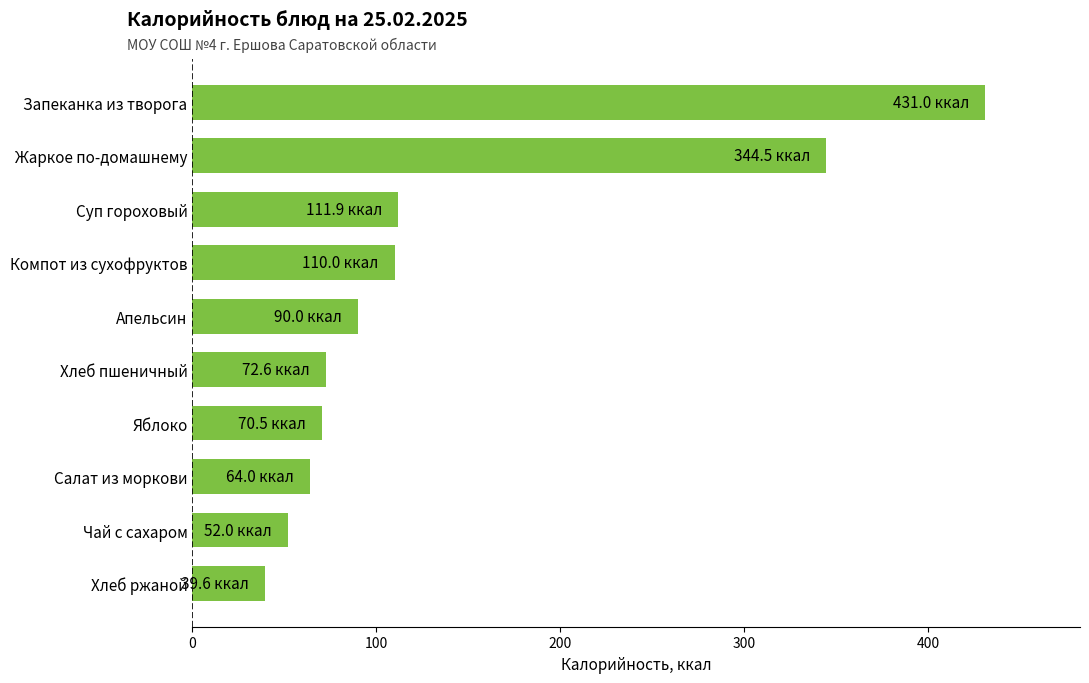

What is the change in value from Апельсин to Жаркое по-домашнему?

+254.5